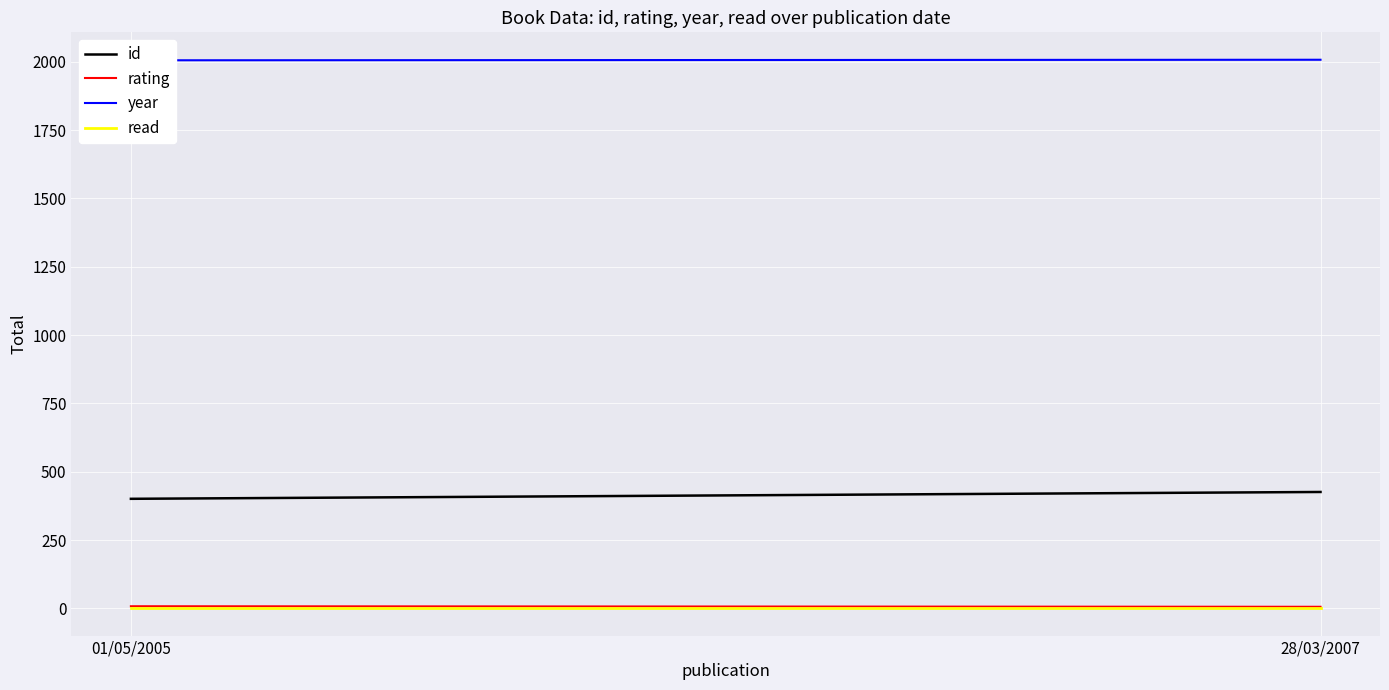

Rank the series by their maximum value, from lowest to highest.

read, rating, id, year